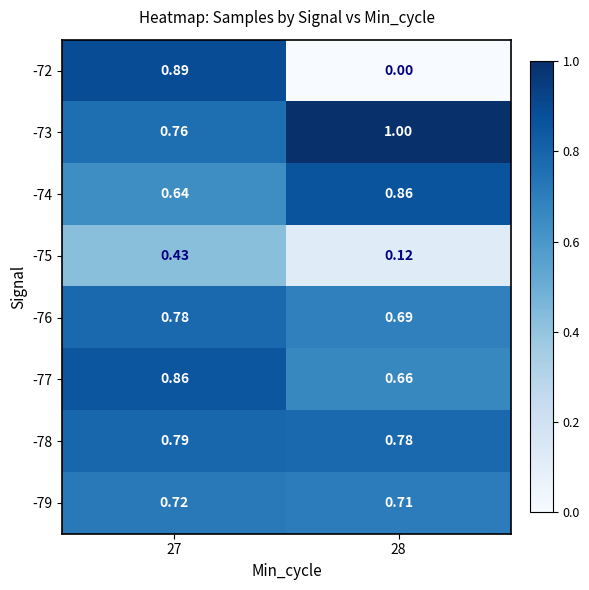

Is the value of -72 at 27 greater than the value of -77 at 27?

Yes